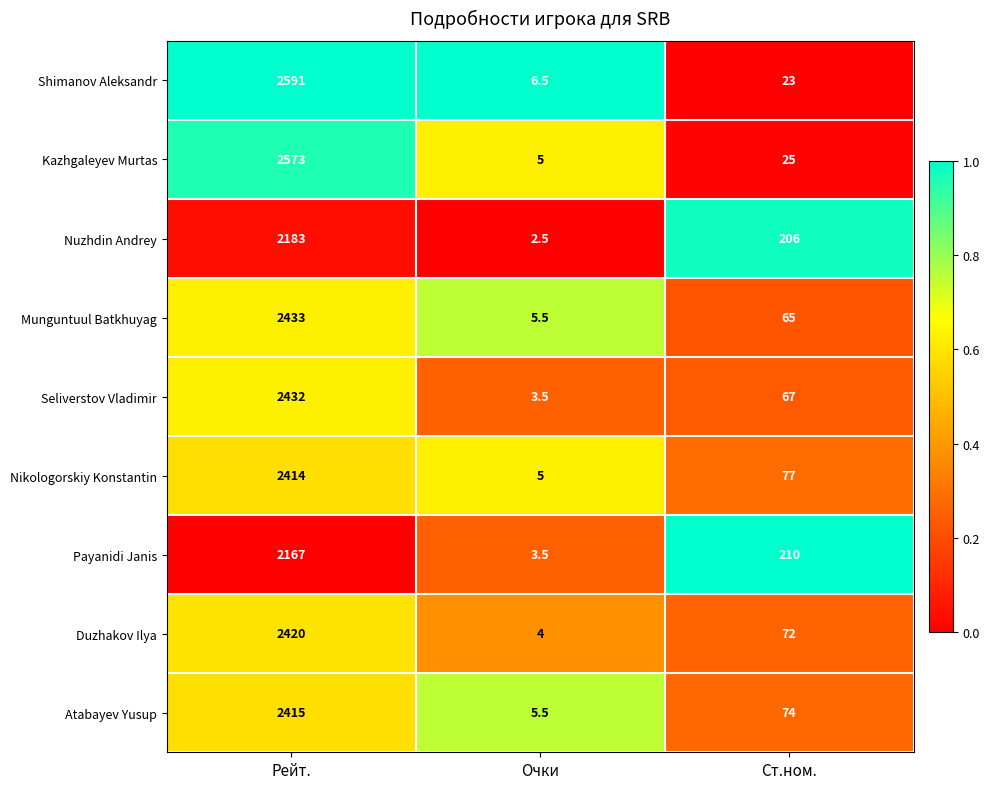

List the labels in order of Kazhgaleyev Murtas value, largest first.

Рейт., Ст.ном., Очки